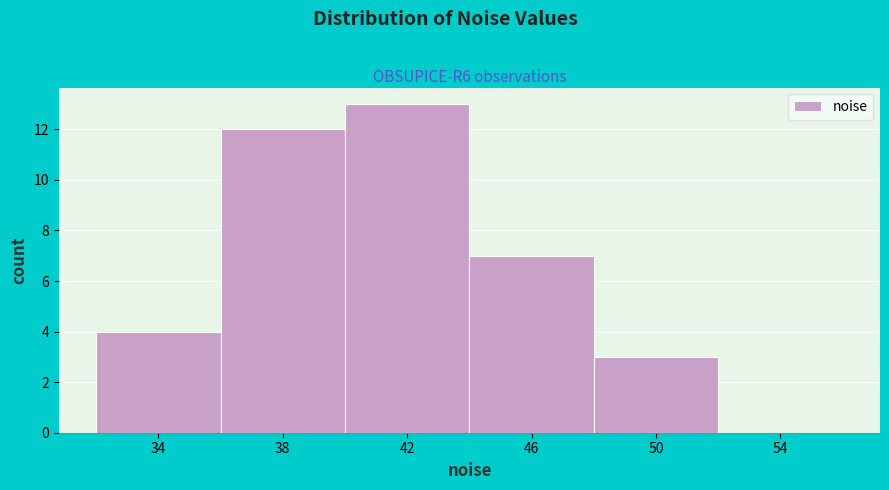

Reading left to right, extract all data points from this chart.

34=4	38=12	42=13	46=7	50=3	54=0